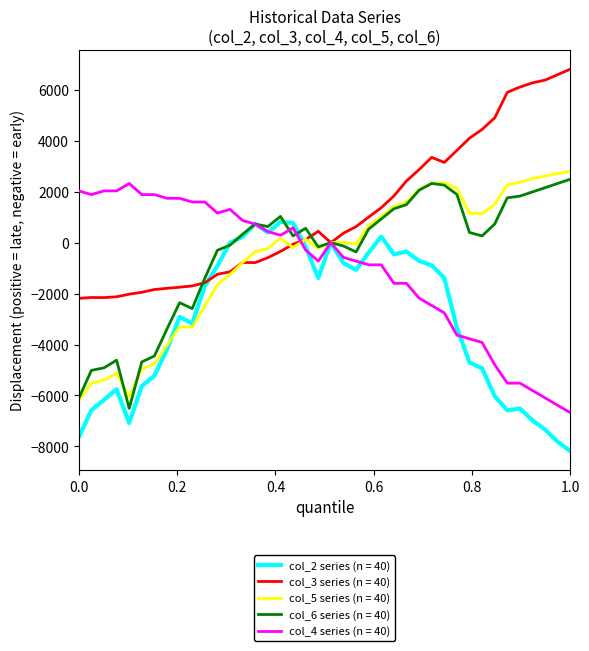

What is the lowest value of the col_3 series (n = 40) series?

-2187.7